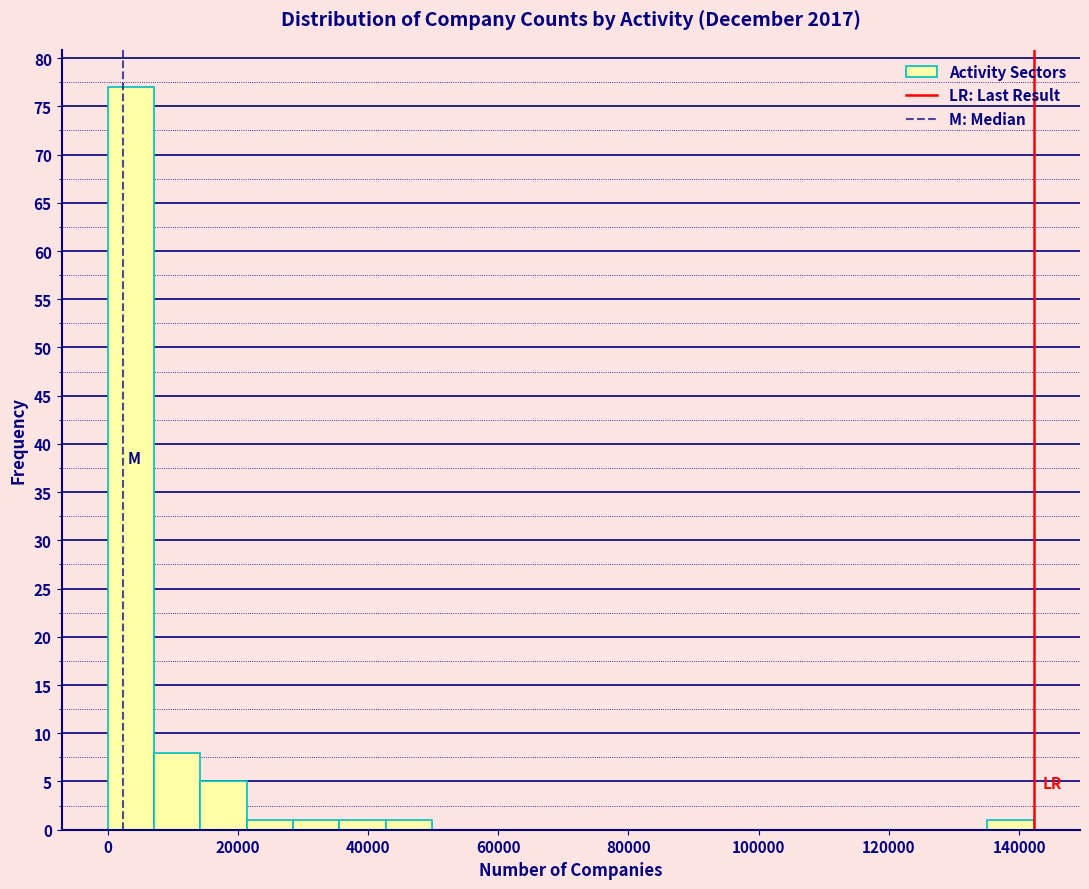

Read against the x-axis, roughly where is the centre of the tallest bar?

4000